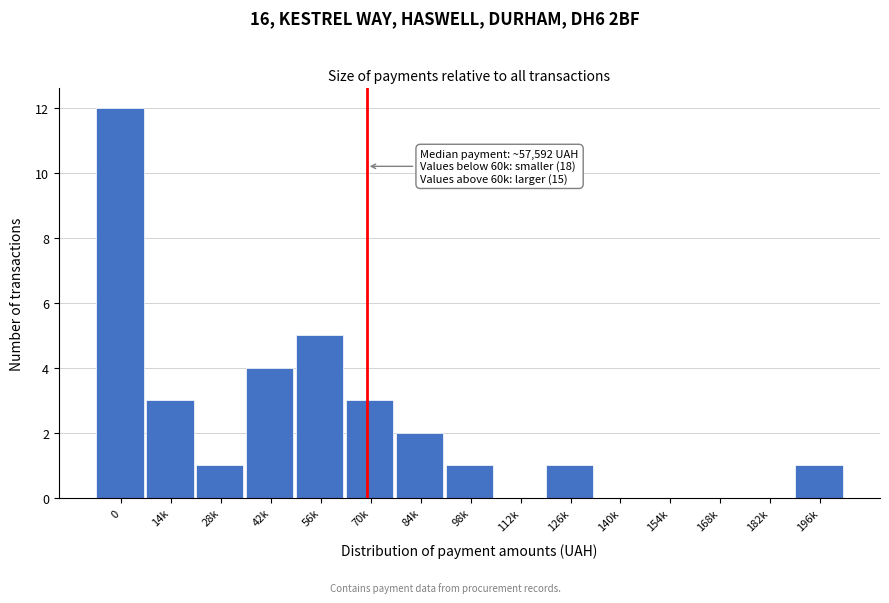

What is the sum of all values?

33